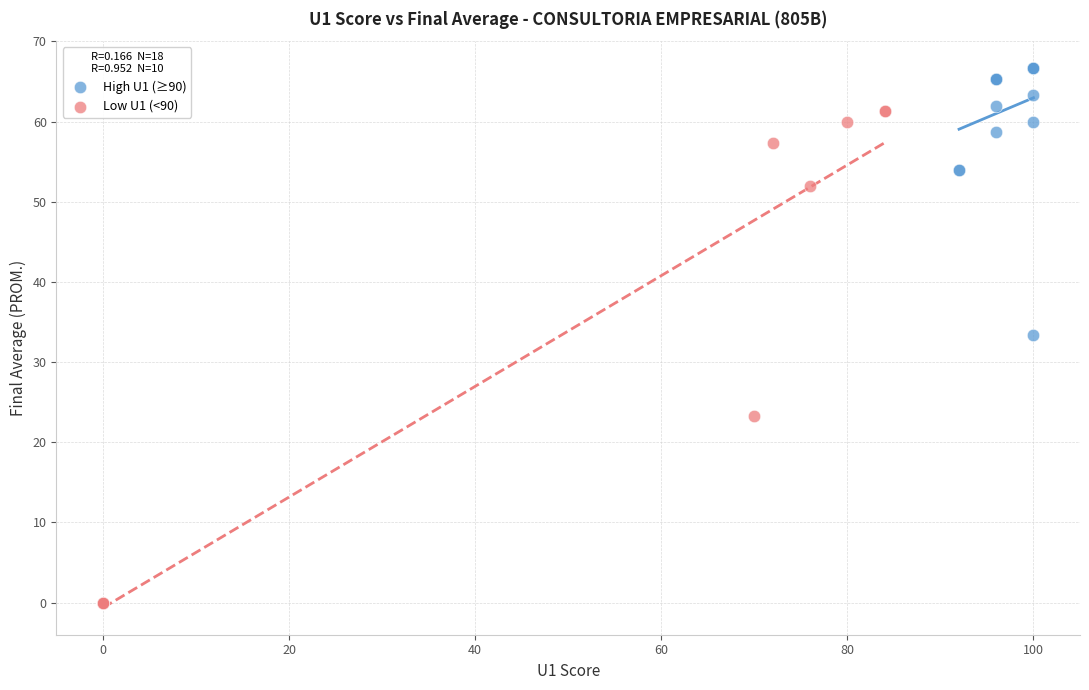

Which series has the largest Y range (max minus min)?

Low U1 (<90)